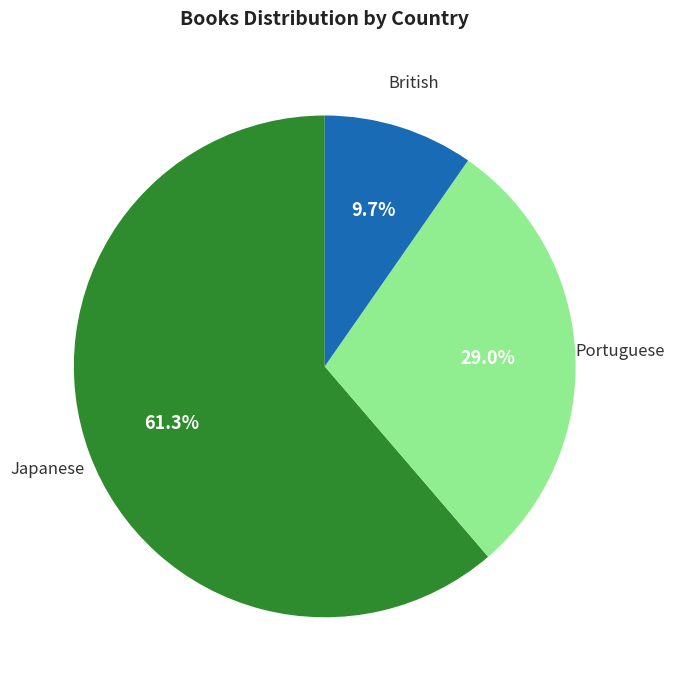

Is there a majority slice in this chart?

Yes